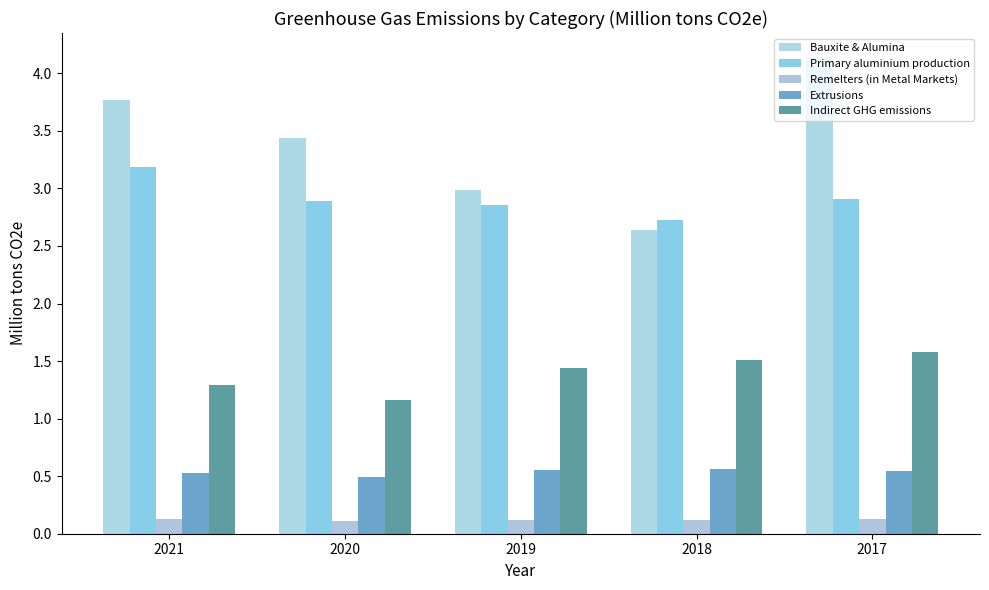

What is the highest value of the Indirect GHG emissions series?

1.6